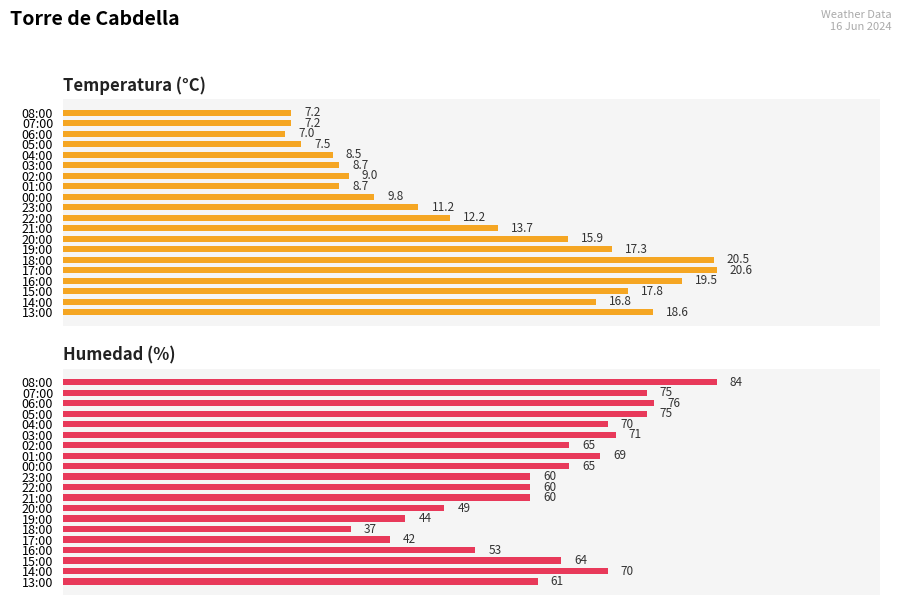

The Humedad (%) series shows 21.8 at 06:00. True or false?

False